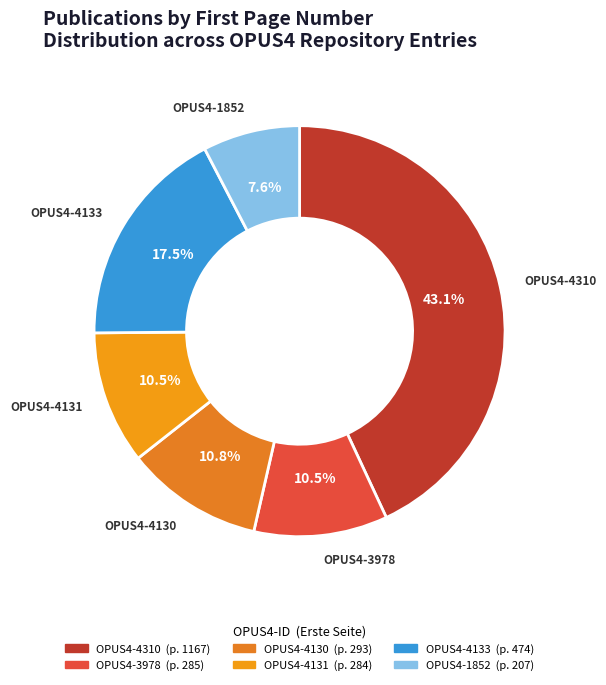

What percentage is NOT represented by OPUS4-3978?

89.5%